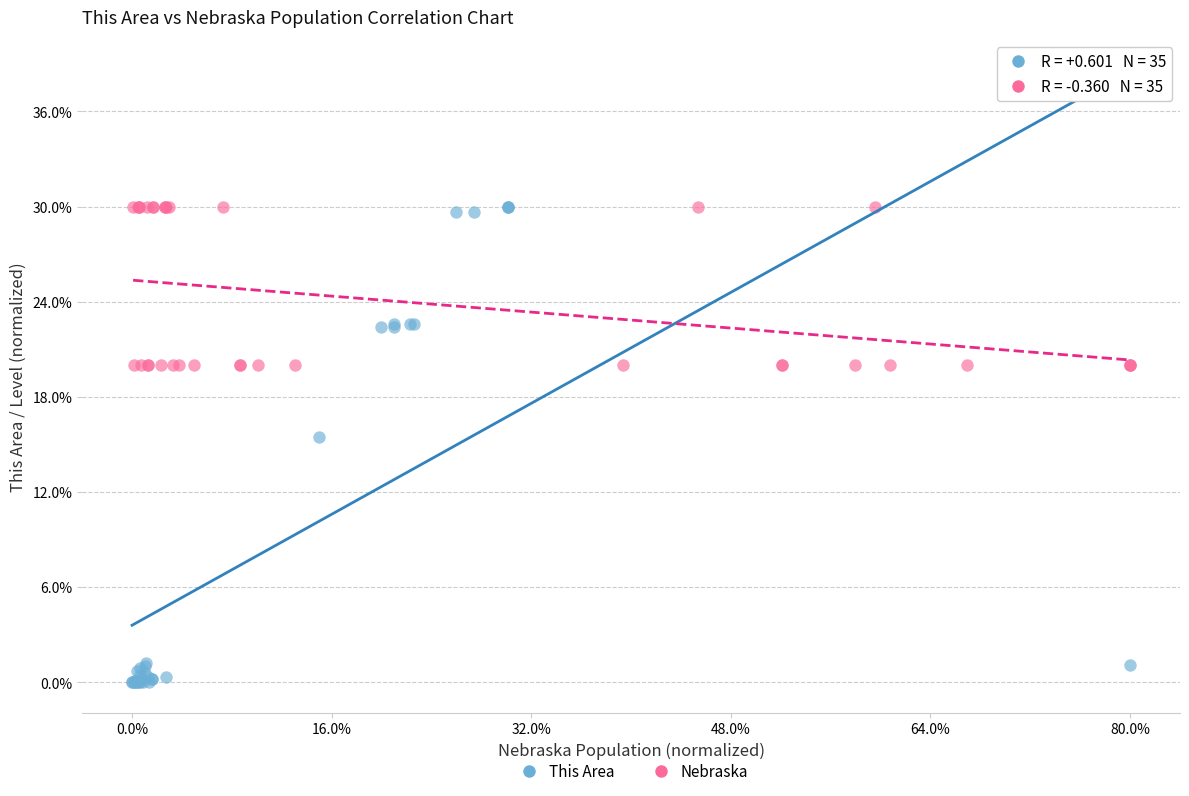

What are all the series names shown in the legend?

This Area, Nebraska